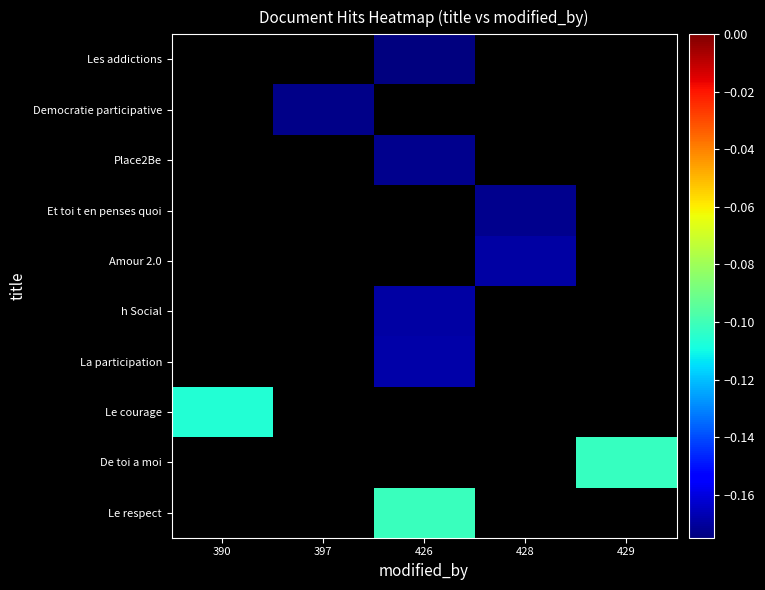

How many distinct data groups are displayed?

10